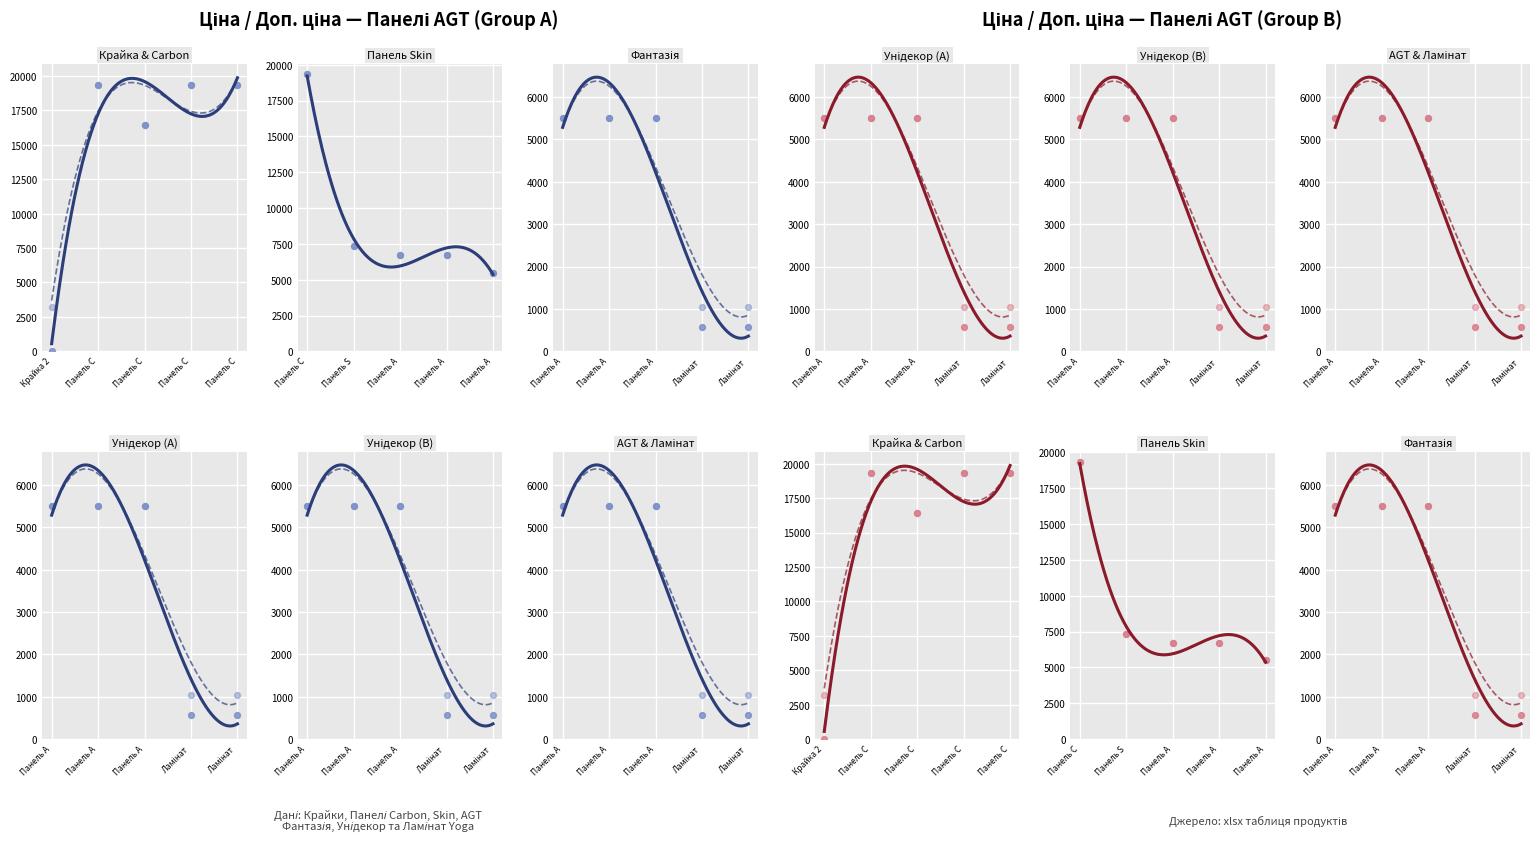

What is the total value across all series at 3?

38693.1